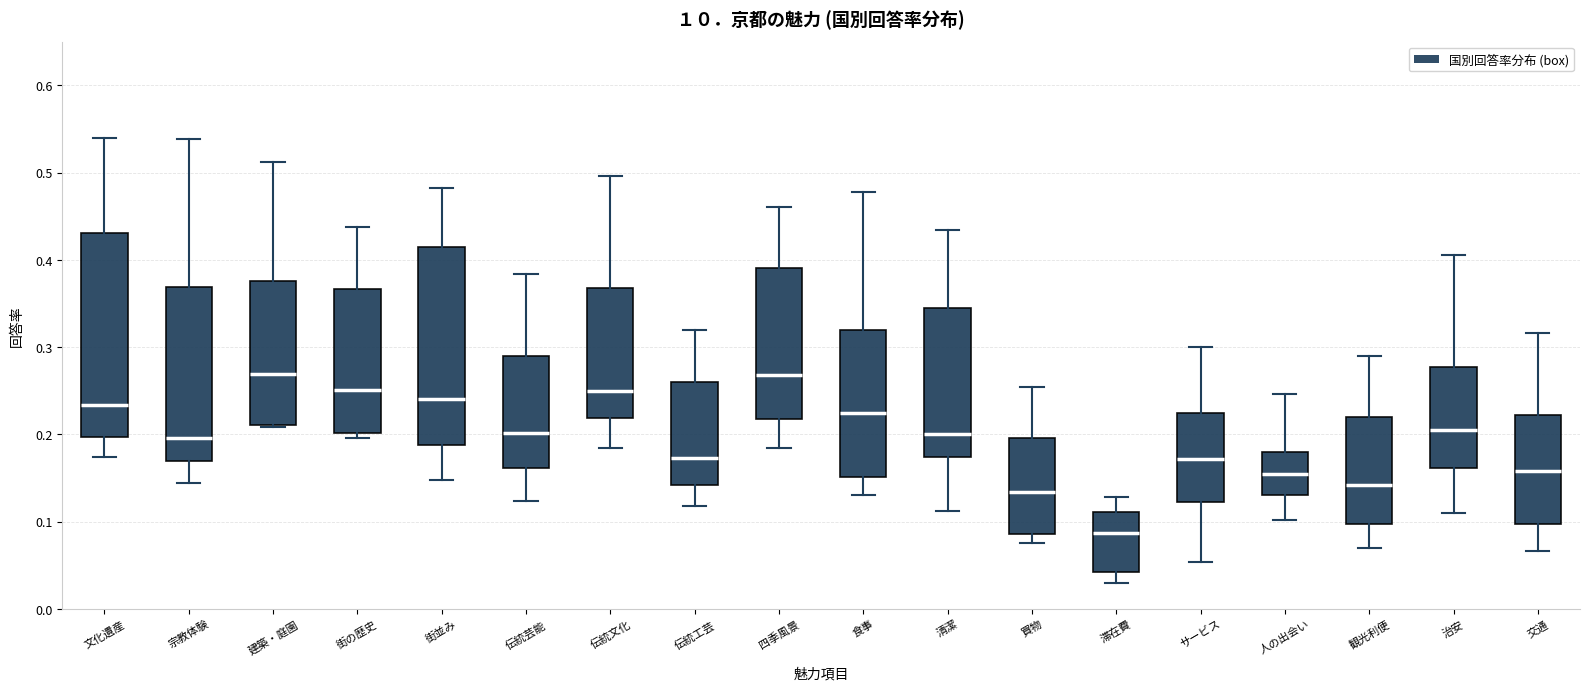

Where does the lower whisker of the box for 伝統文化 end on the y-axis? The values are not printed on the chart, so give them approximately, as read against the axis.

0.18